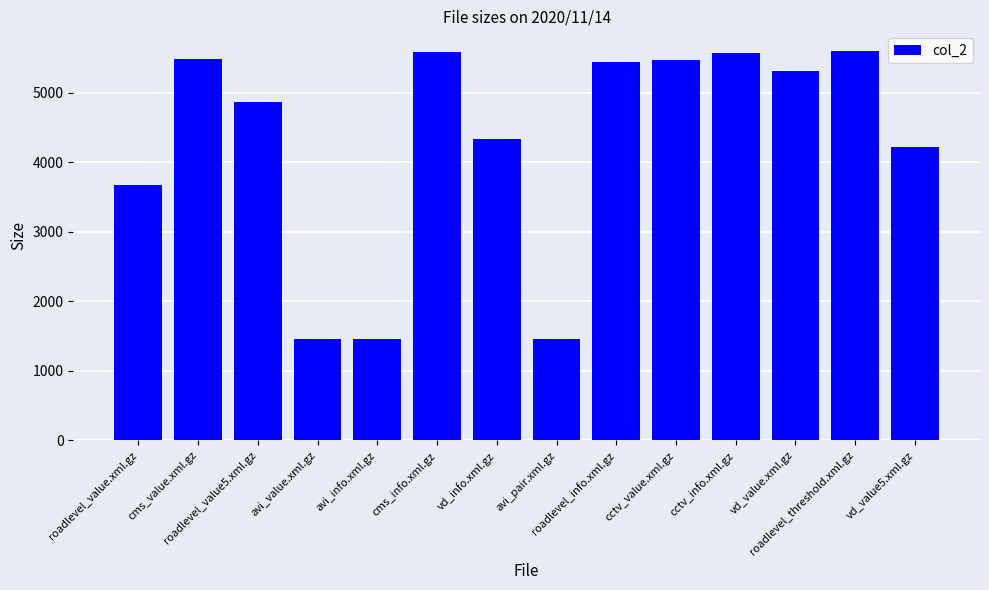

What is the approximate value at avi_info.xml.gz, to the nearest 50?

1450